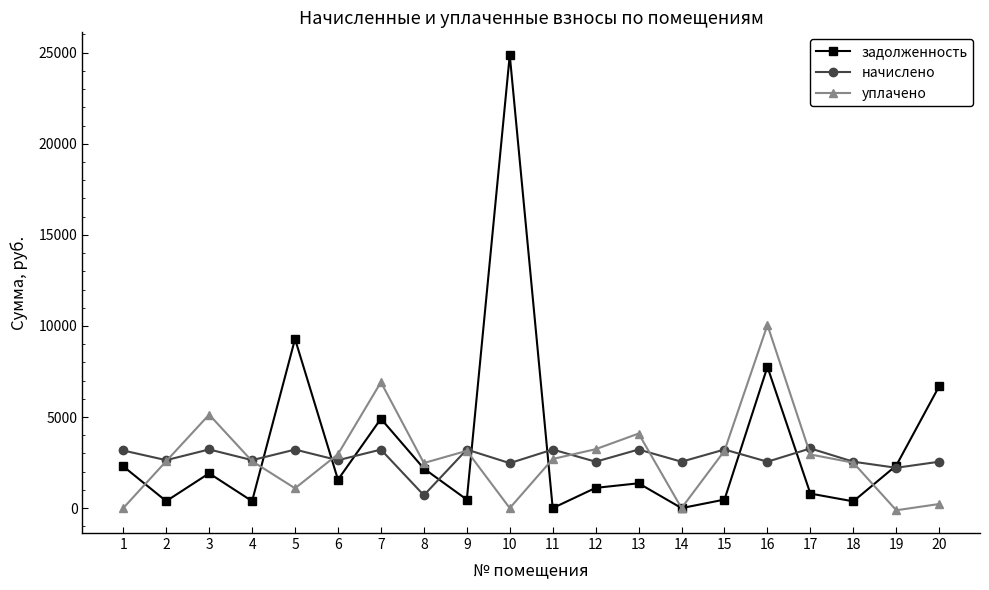

Which series has the largest range (max minus min)?

задолженность